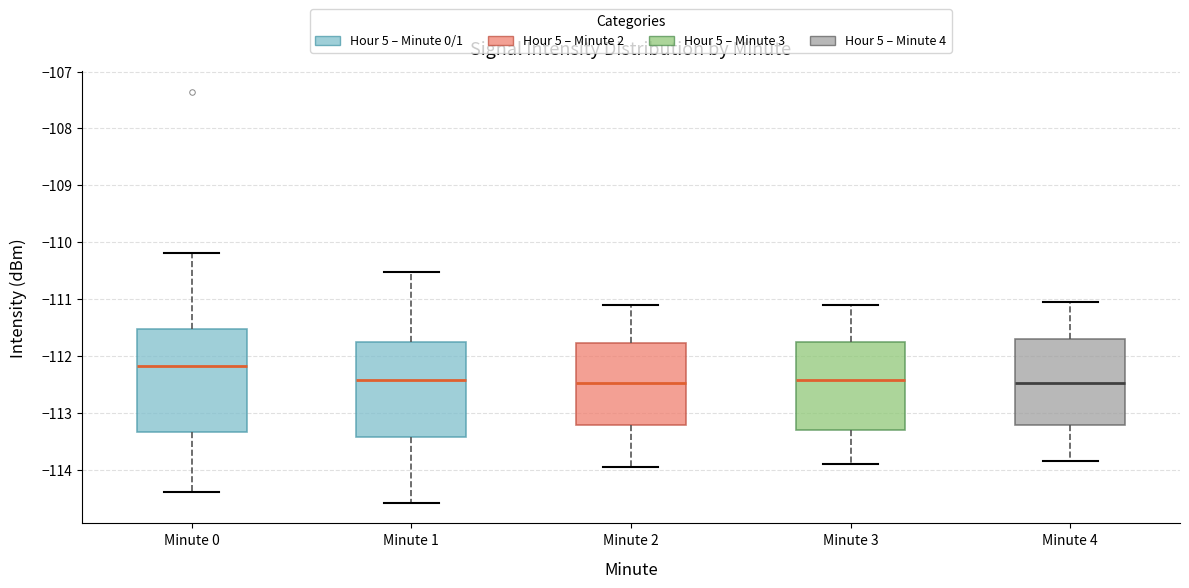

Reading left to right, read every box against the y-axis: the position of its median line, the range the box covers, and the ends of its whiskers. The values are not printed on the chart, so give them approximately, as read against the axis.

Minute 0: median -112.2, box -113.3 to -111.5, whiskers -114.4 to -110.2
Minute 1: median -112.4, box -113.4 to -111.8, whiskers -114.6 to -110.5
Minute 2: median -112.5, box -113.2 to -111.8, whiskers -113.9 to -111.1
Minute 3: median -112.4, box -113.3 to -111.8, whiskers -113.9 to -111.1
Minute 4: median -112.5, box -113.2 to -111.7, whiskers -113.8 to -111.0